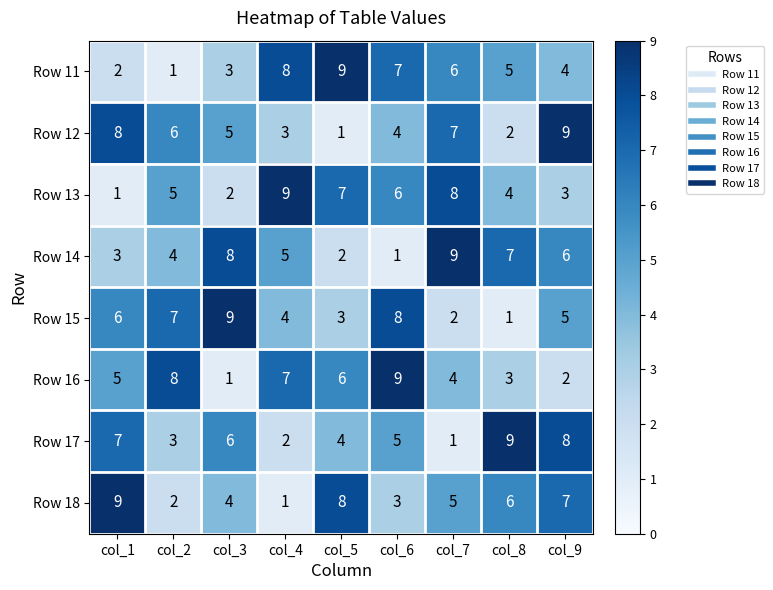

Is it true that Row 17 equals 9 at col_8?

True